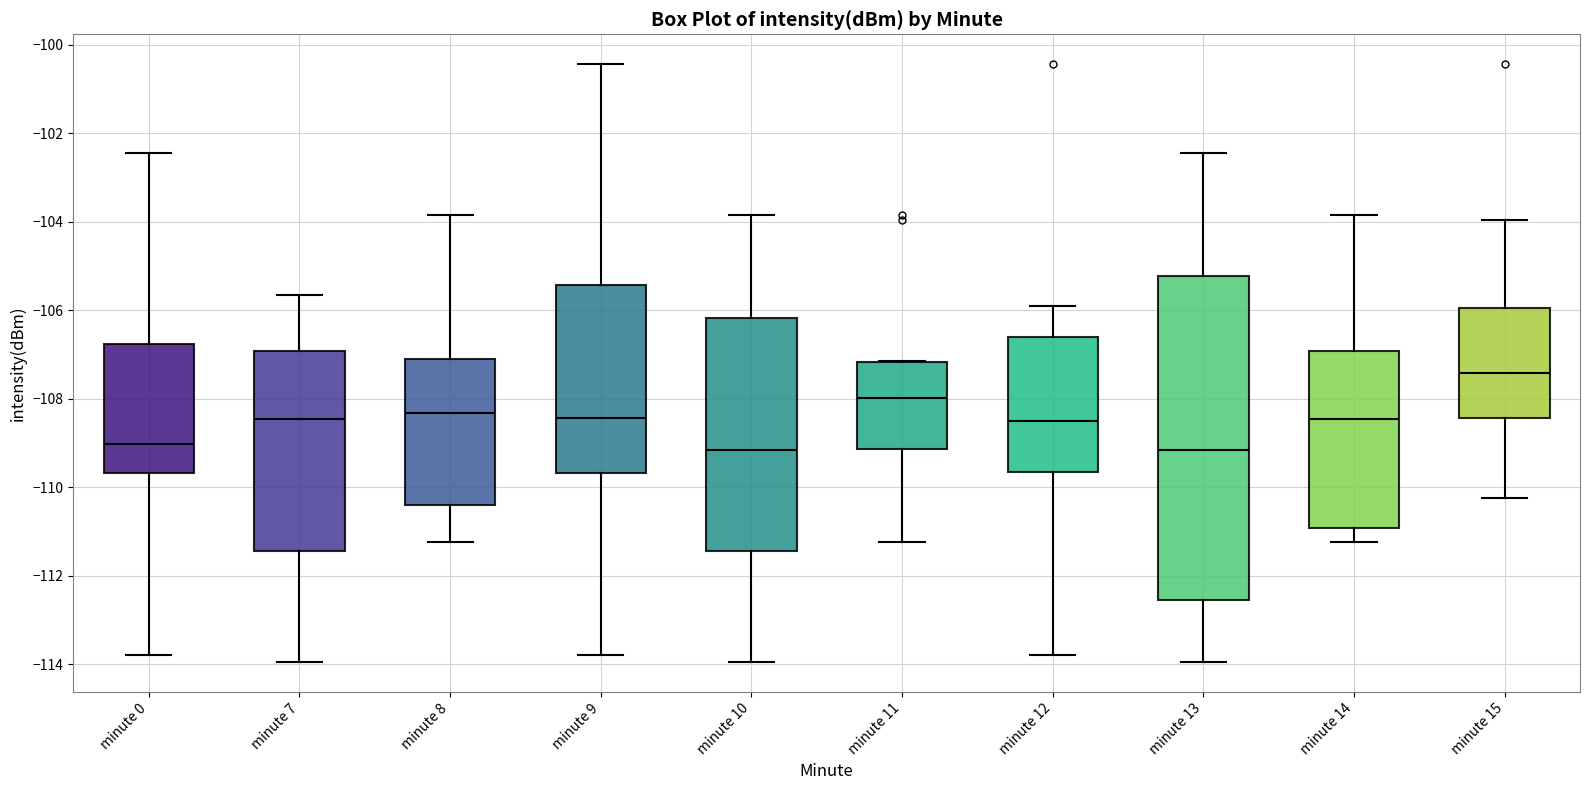

Reading left to right, transcribe this box plot: for each box, give where its median line is, the range the box spans, and where its two whiskers end, as read against the y-axis. The values are not printed on the chart, so give them approximately, as read against the axis.

minute 0: median -109.0, box -109.6 to -106.8, whiskers -113.8 to -102.4
minute 7: median -108.4, box -111.4 to -107.0, whiskers -114.0 to -105.6
minute 8: median -108.4, box -110.4 to -107.2, whiskers -111.2 to -103.8
minute 9: median -108.4, box -109.6 to -105.4, whiskers -113.8 to -100.4
minute 10: median -109.2, box -111.4 to -106.2, whiskers -114.0 to -103.8
minute 11: median -108.0, box -109.2 to -107.2, whiskers -111.2 to -107.2
minute 12: median -108.4, box -109.6 to -106.6, whiskers -113.8 to -106.0
minute 13: median -109.2, box -112.6 to -105.2, whiskers -114.0 to -102.4
minute 14: median -108.4, box -111.0 to -107.0, whiskers -111.2 to -103.8
minute 15: median -107.4, box -108.4 to -106.0, whiskers -110.2 to -104.0